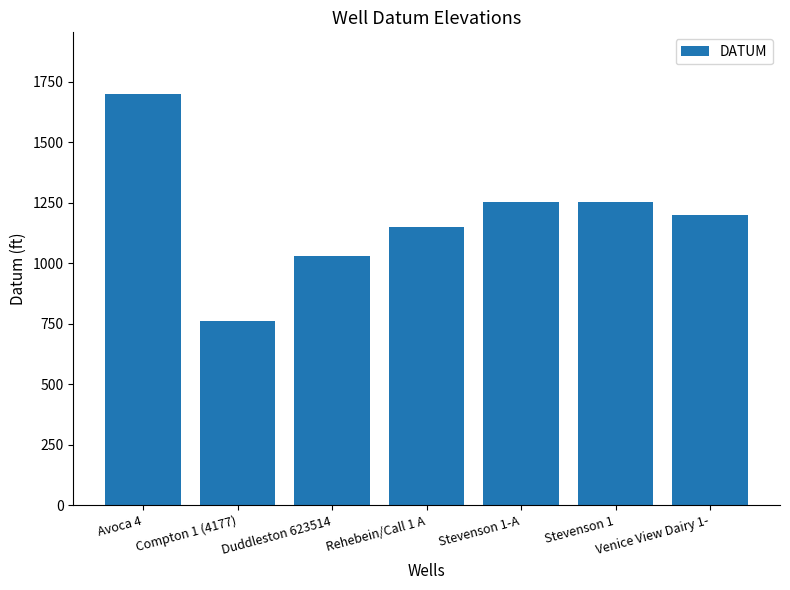

Does the chart contain stacked bars?

No